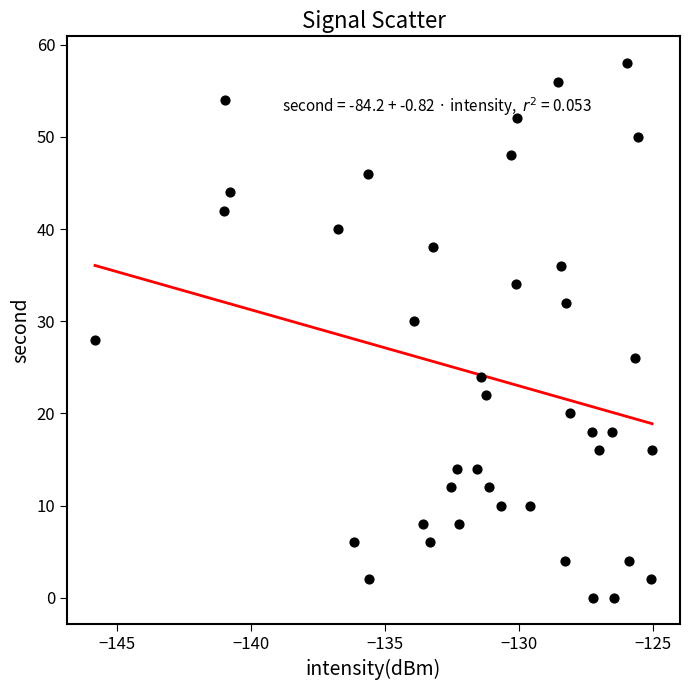

What is the range of Y values (max minus min)?

58